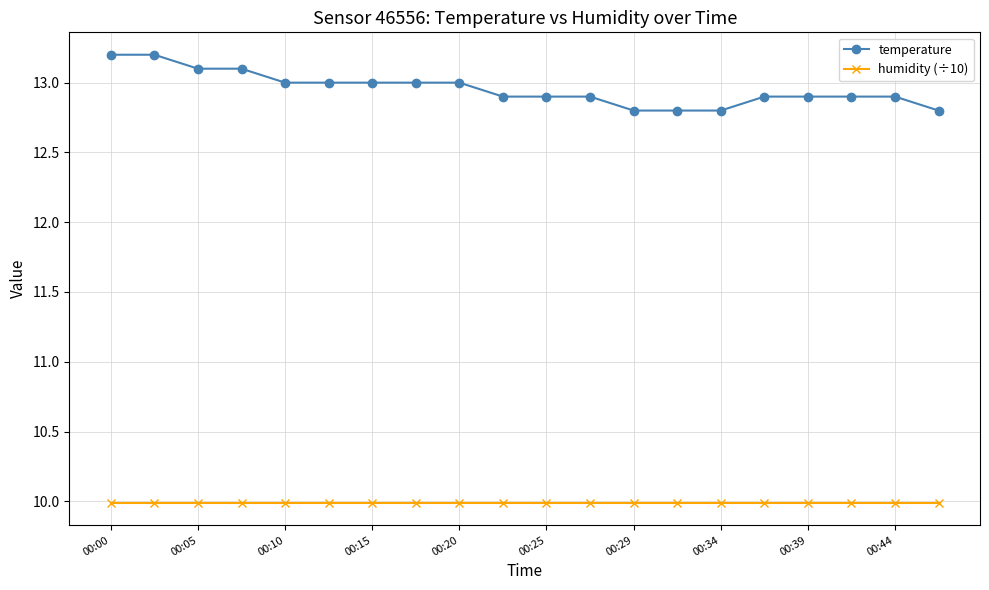

List the series in order of their overall mean, lowest first.

humidity (÷10), temperature